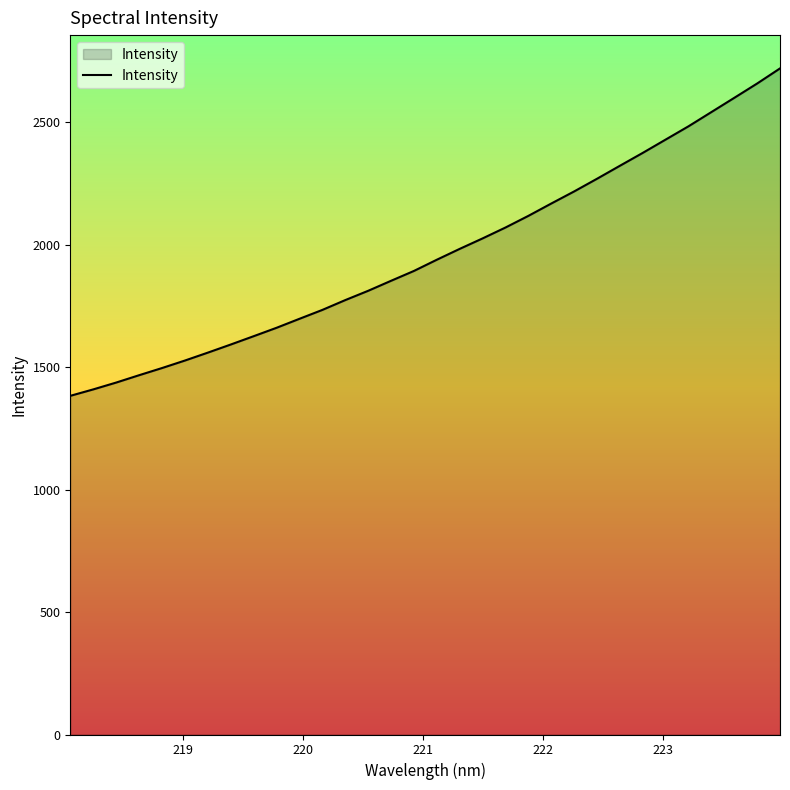

What is the difference between the maximum and minimum values?

1337.1